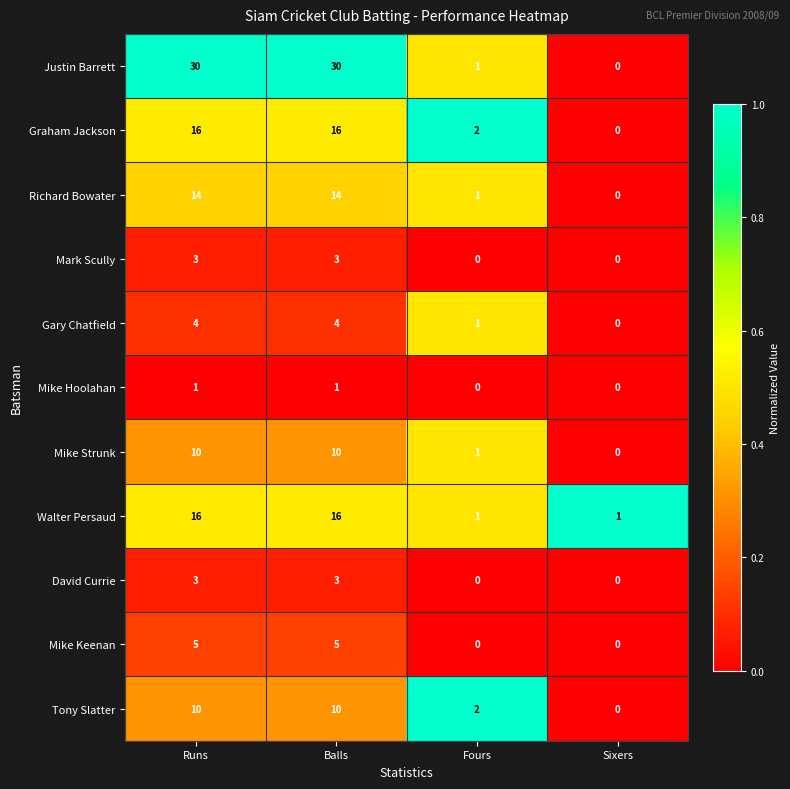

What is the total value across all series at Sixers?

1